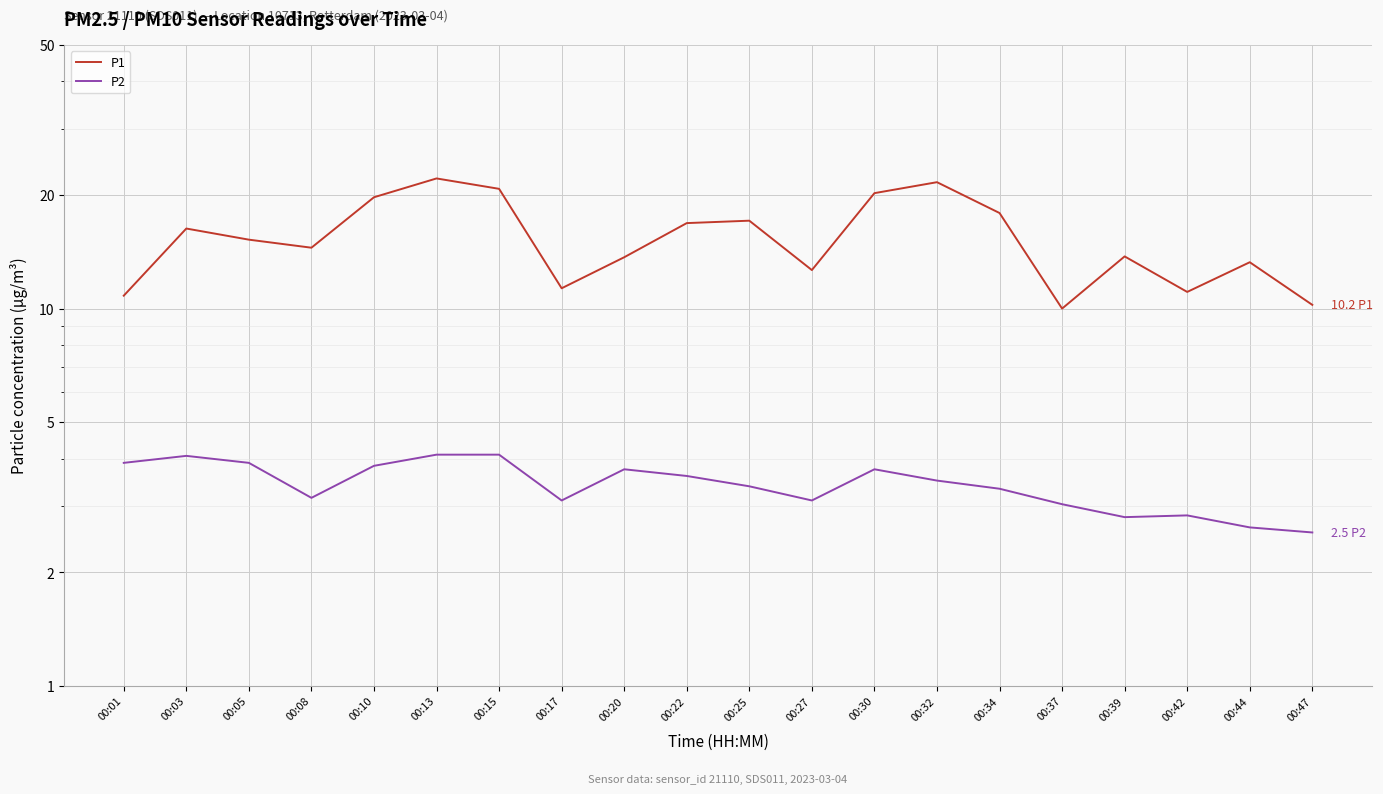

Rank the series by their maximum value, from lowest to highest.

P2, P1